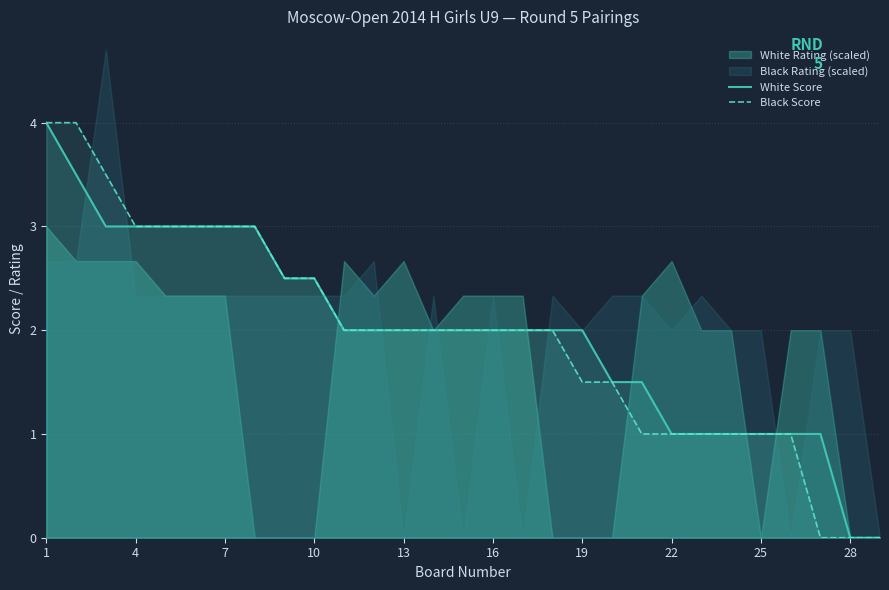

The value of White Score at 13 is 2.6. True or false?

False